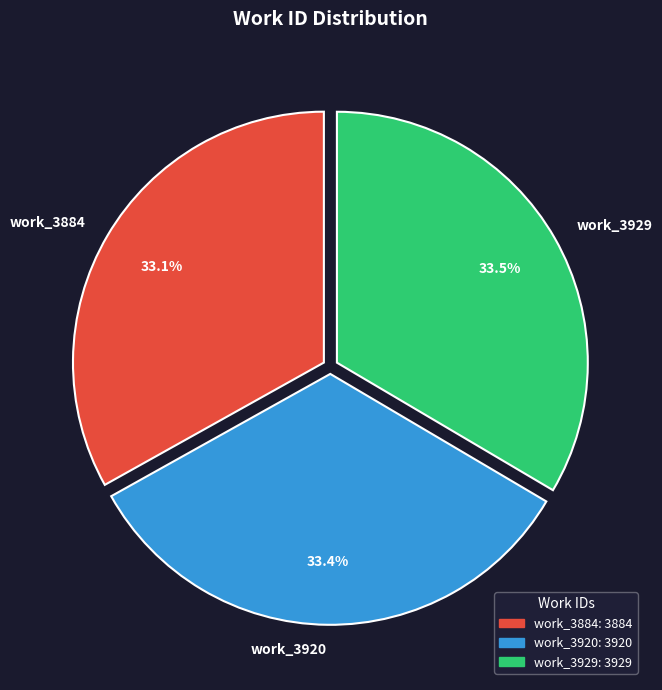

Count the number of slices in the pie.

3